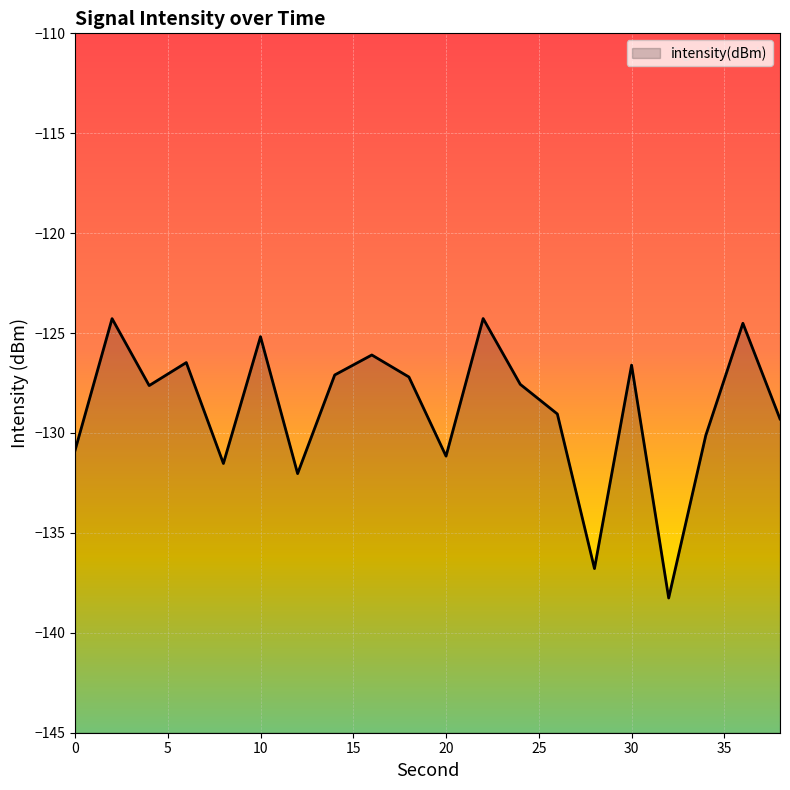

What is the change in value from 10 to 34?

-4.9